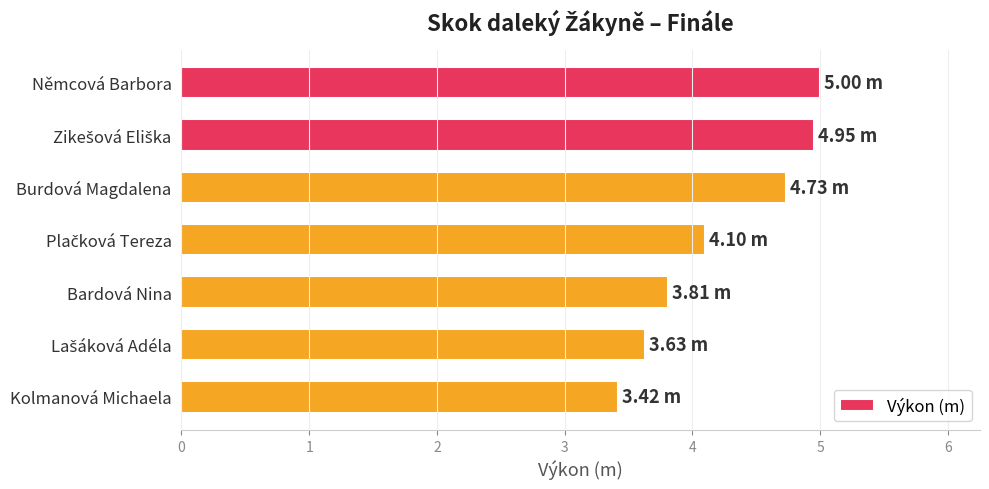

What is the change in value from Němcová Barbora to Burdová Magdalena?

-0.3